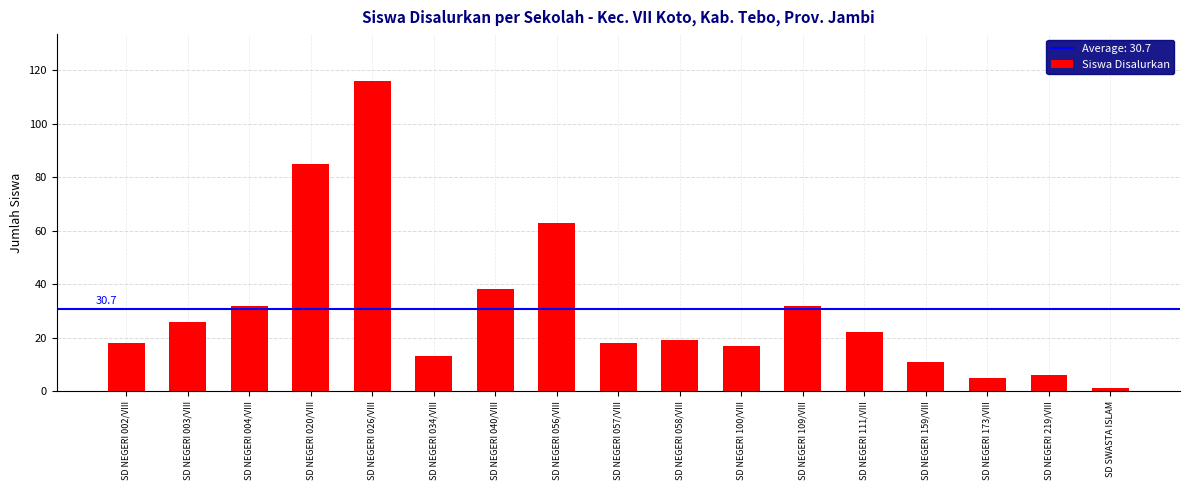

Reading left to right, extract all data points from this chart.

18	26	32	85	116	13	38	63	18	19	17	32	22	11	5	6	1